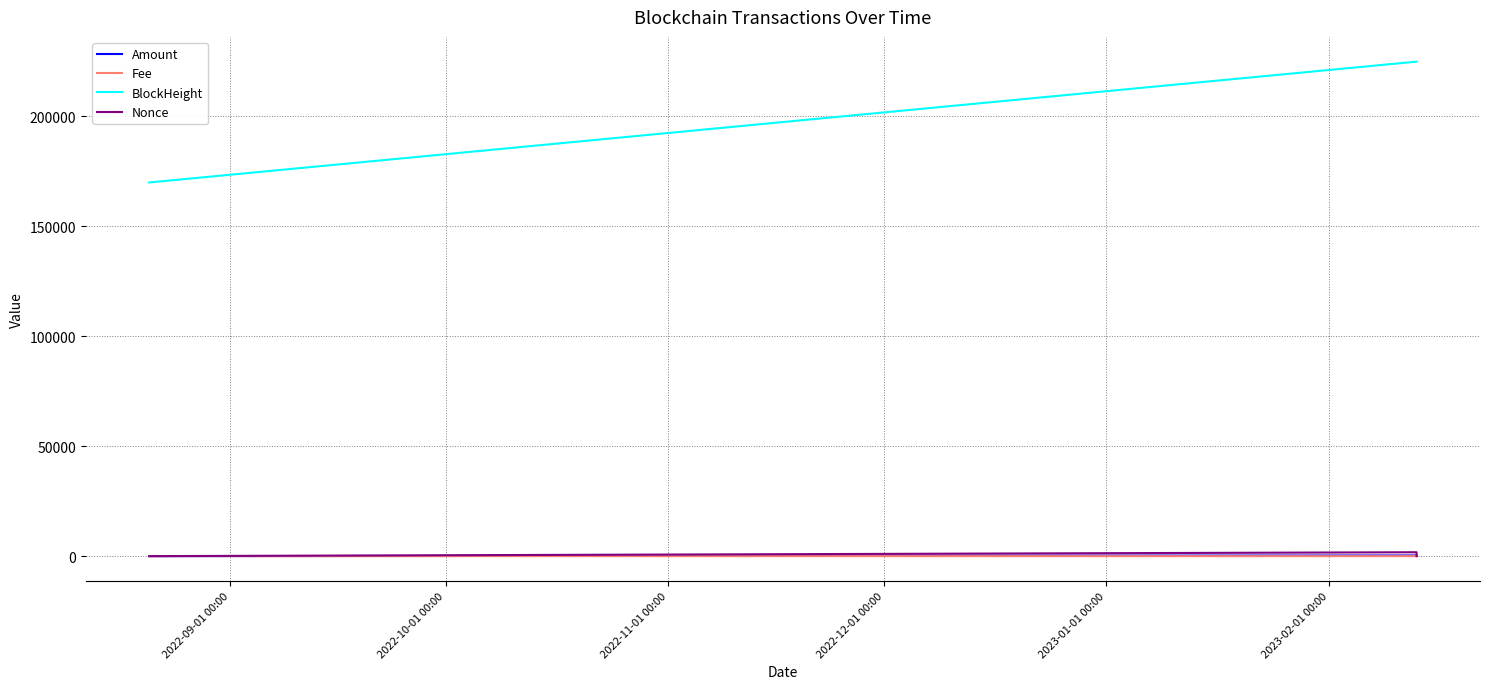

True or false: Nonce and BlockHeight cross at least once.

False